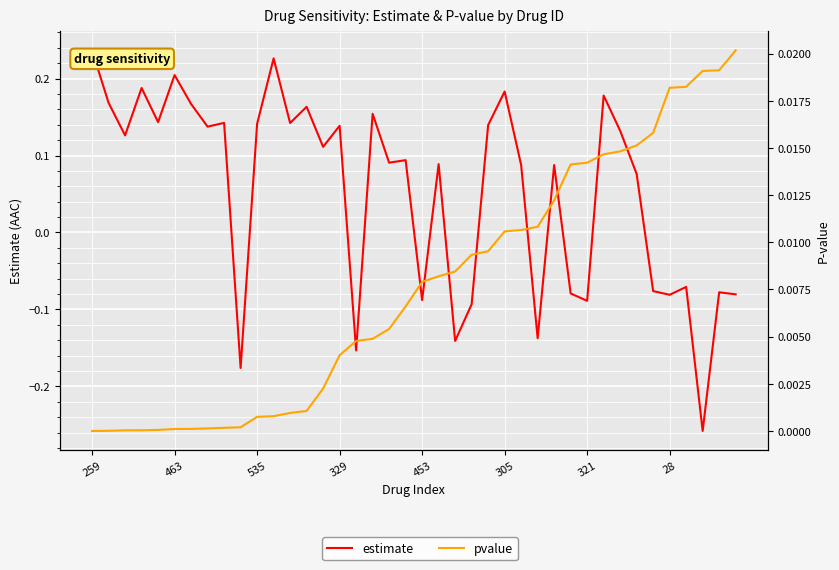

Where do pvalue and estimate first cross each other?

8 and 9